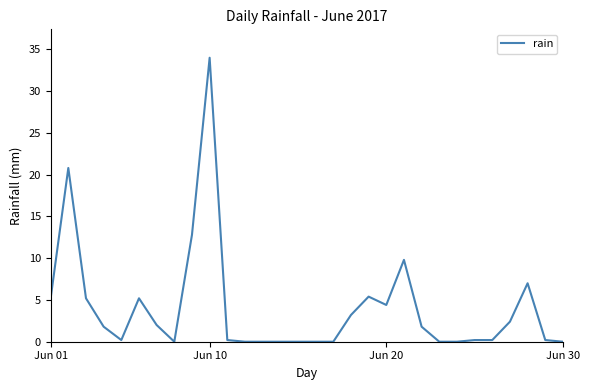

What is the greatest value displayed?

34.0